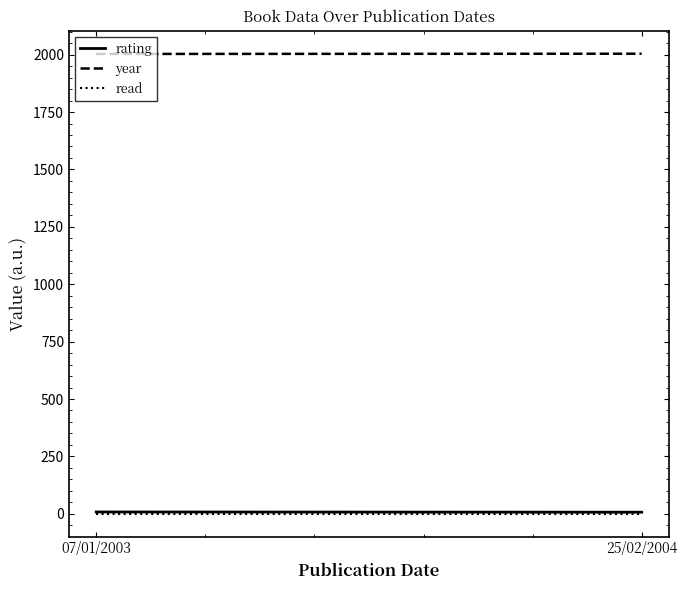

Which category has the highest value in the rating series?

07/01/2003